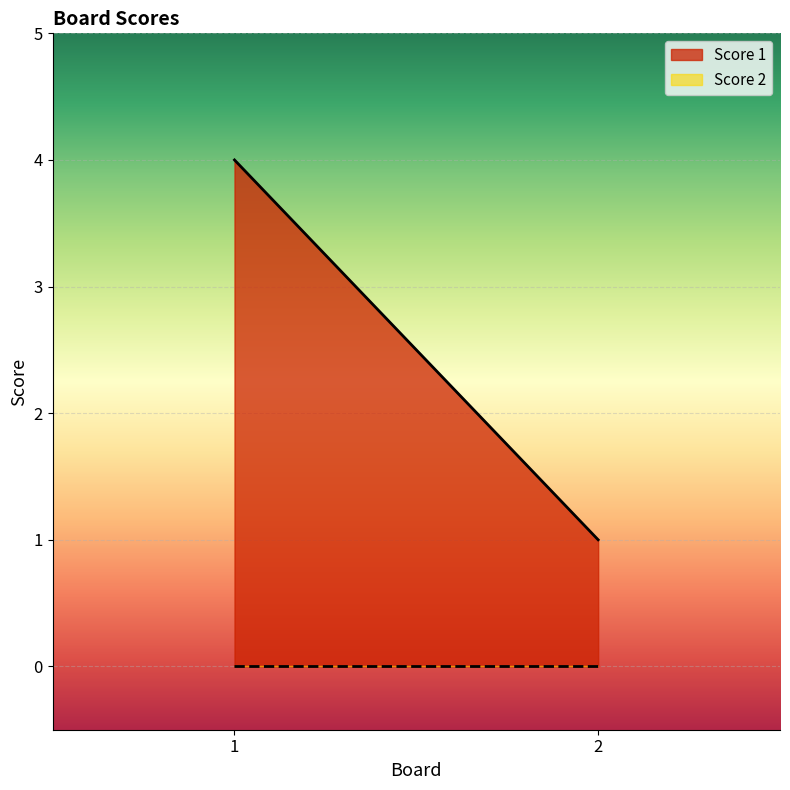

Count the number of categories in the chart.

2